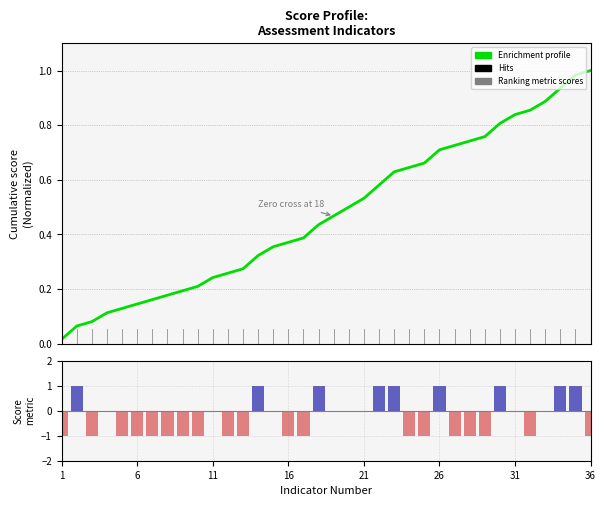

At which label is Enrichment profile closest to 0?

1